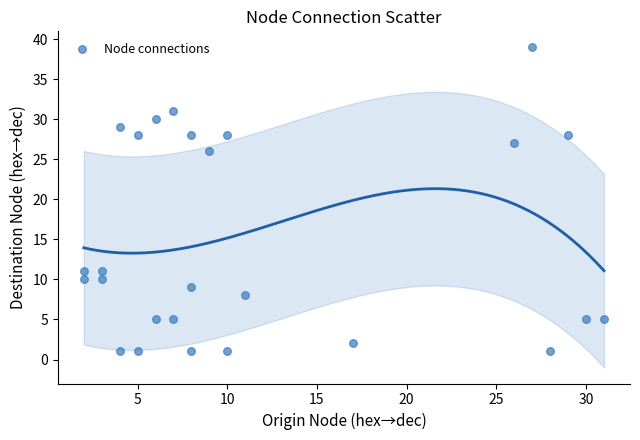

What is the range of X values (max minus min)?

29